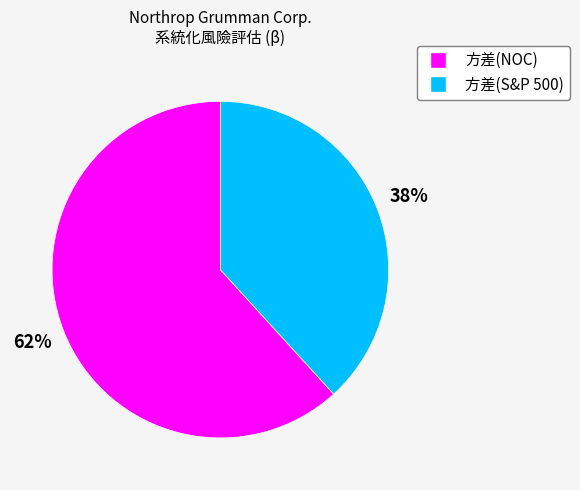

Combined, do 方差(S&P 500) and 方差(NOC) account for over 50%?

Yes